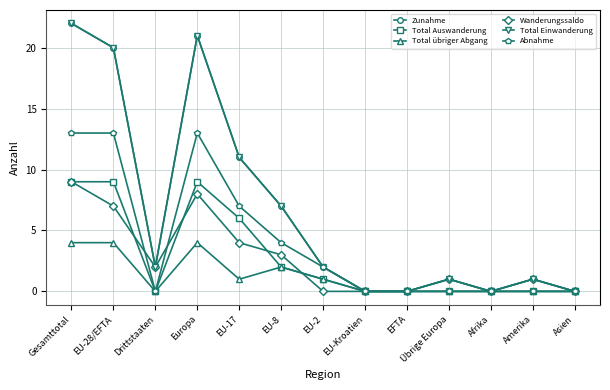

Which category has the lowest value in the Total übriger Abgang series?

Drittstaaten